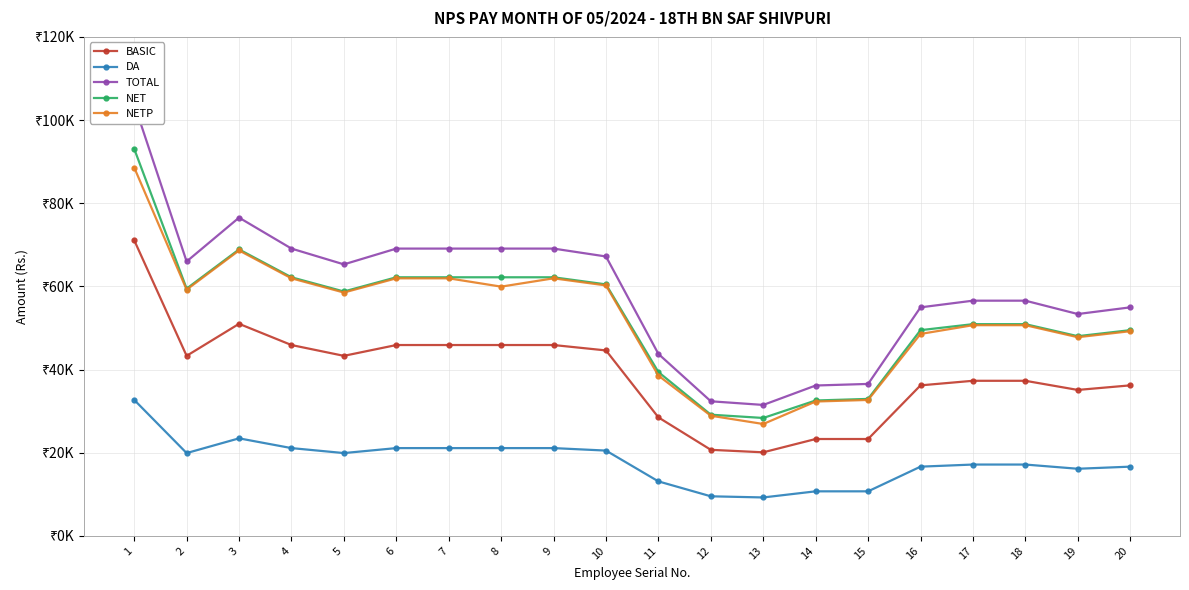

Reading right to left, extract all data points from this chart.

BASIC: 36200	35100	37300	37300	36200	23300	23300	20100	20700	28500	44600	45900	45900	45900	45900	43300	45900	51000	43300	71100
DA: 16652	16146	17158	17158	16652	10718	10718	9246	9522	13110	20516	21114	21114	21114	21114	19918	21114	23460	19918	32706
TOTAL: 54960	53354	56566	56566	54960	36545	36166	31494	32370	43758	67194	69092	69092	69092	69092	65296	69092	76538	65988	103866
NET: 49475	48029	50920	50920	49475	32943	32564	28359	29148	39397	60482	62191	62191	62191	62191	58774	62191	68892	59466	93085
NETP: 49225	47779	50670	50670	48565	32693	32314	26909	28898	38547	60232	61941	59941	61941	61941	58524	61941	68642	59216	88585